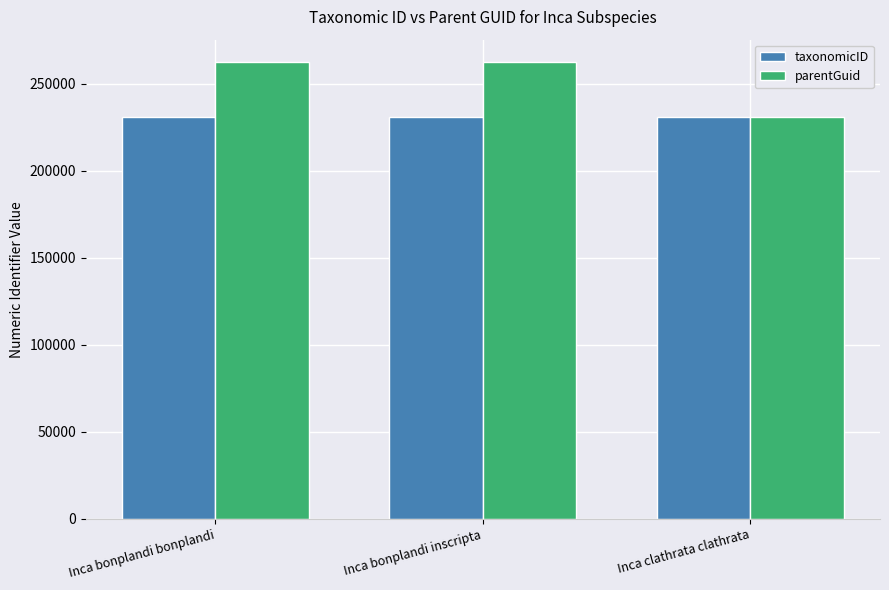

True or false: parentGuid has a value of 230888 at Inca clathrata clathrata.

True